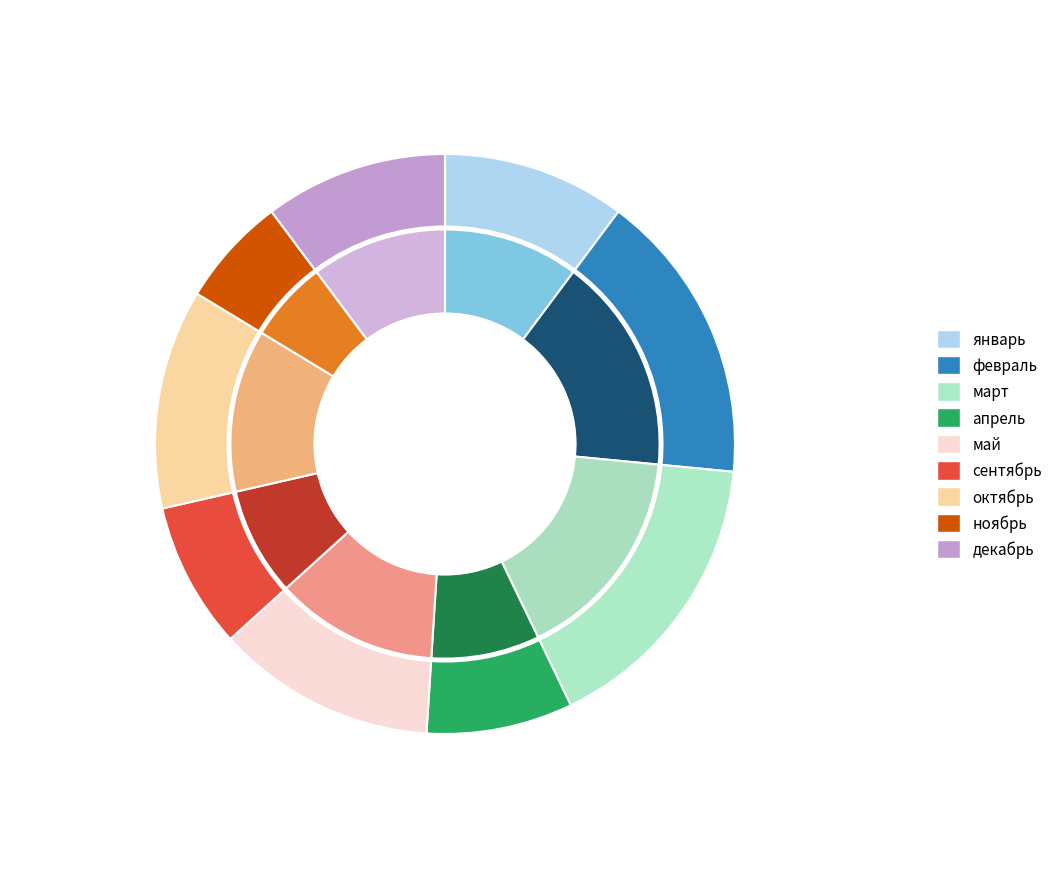

What is the ratio of the value at октябрь to the value at январь?

1.2